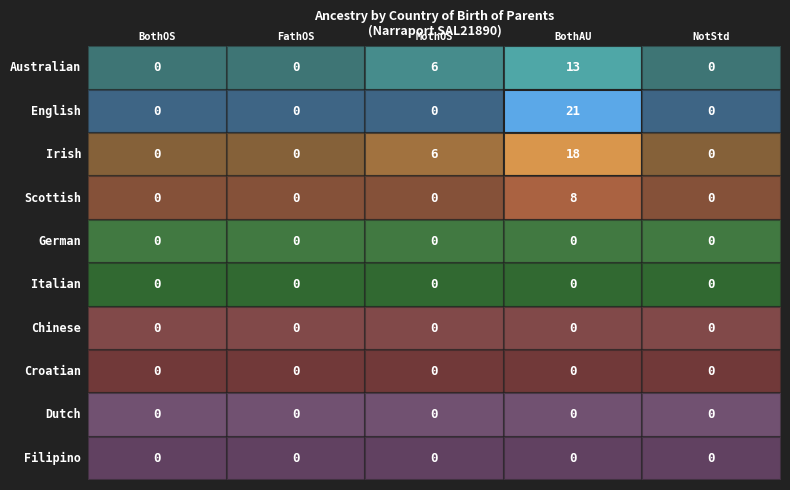

Reading left to right, list all the values displayed in this chart.

Australian: 0	0	6	13	0
English: 0	0	0	21	0
Irish: 0	0	6	18	0
Scottish: 0	0	0	8	0
German: 0	0	0	0	0
Italian: 0	0	0	0	0
Chinese: 0	0	0	0	0
Croatian: 0	0	0	0	0
Dutch: 0	0	0	0	0
Filipino: 0	0	0	0	0